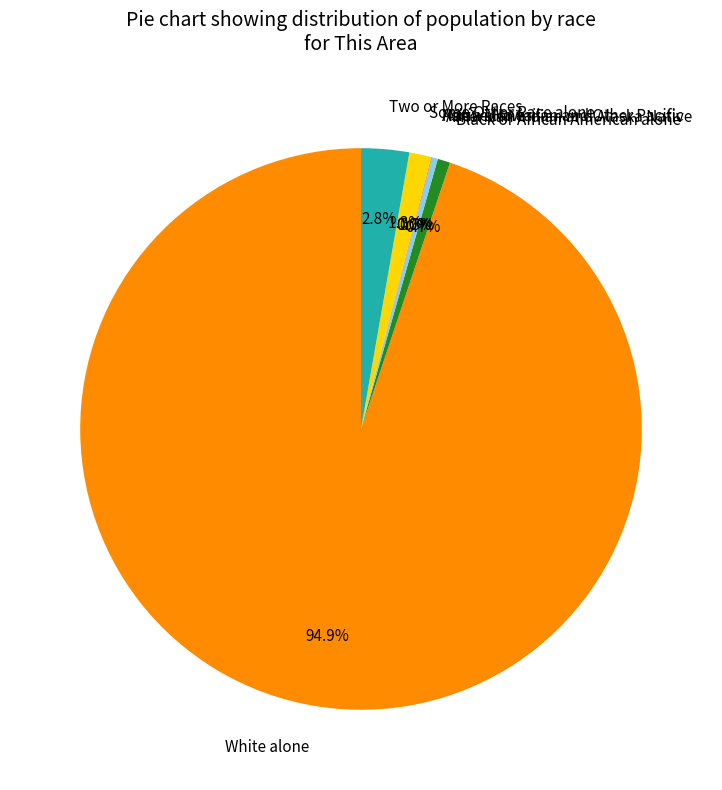

What is the smallest slice in the pie chart?

Native Hawaiian and Other Pacific